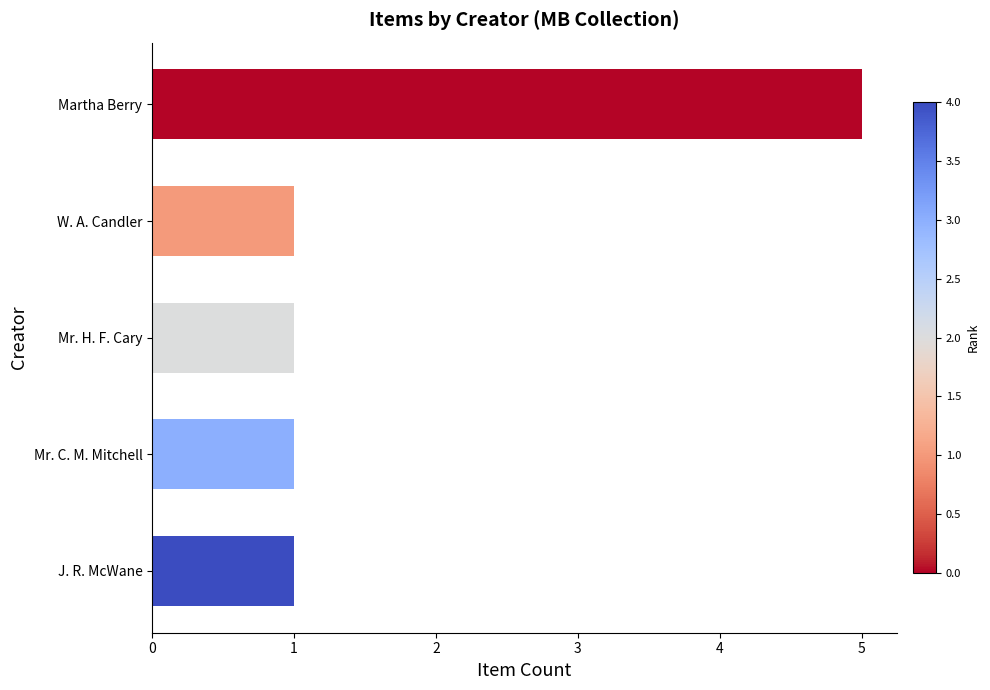

How many values are between 1 and 2?

4